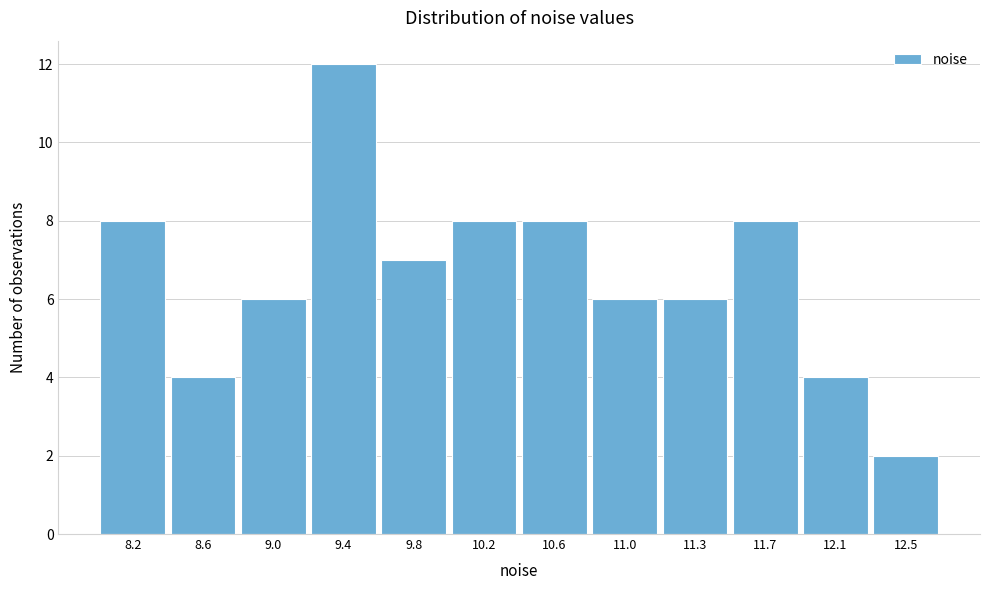

Reading left to right, extract all data points from this chart.

8	4	6	12	7	8	8	6	6	8	4	2